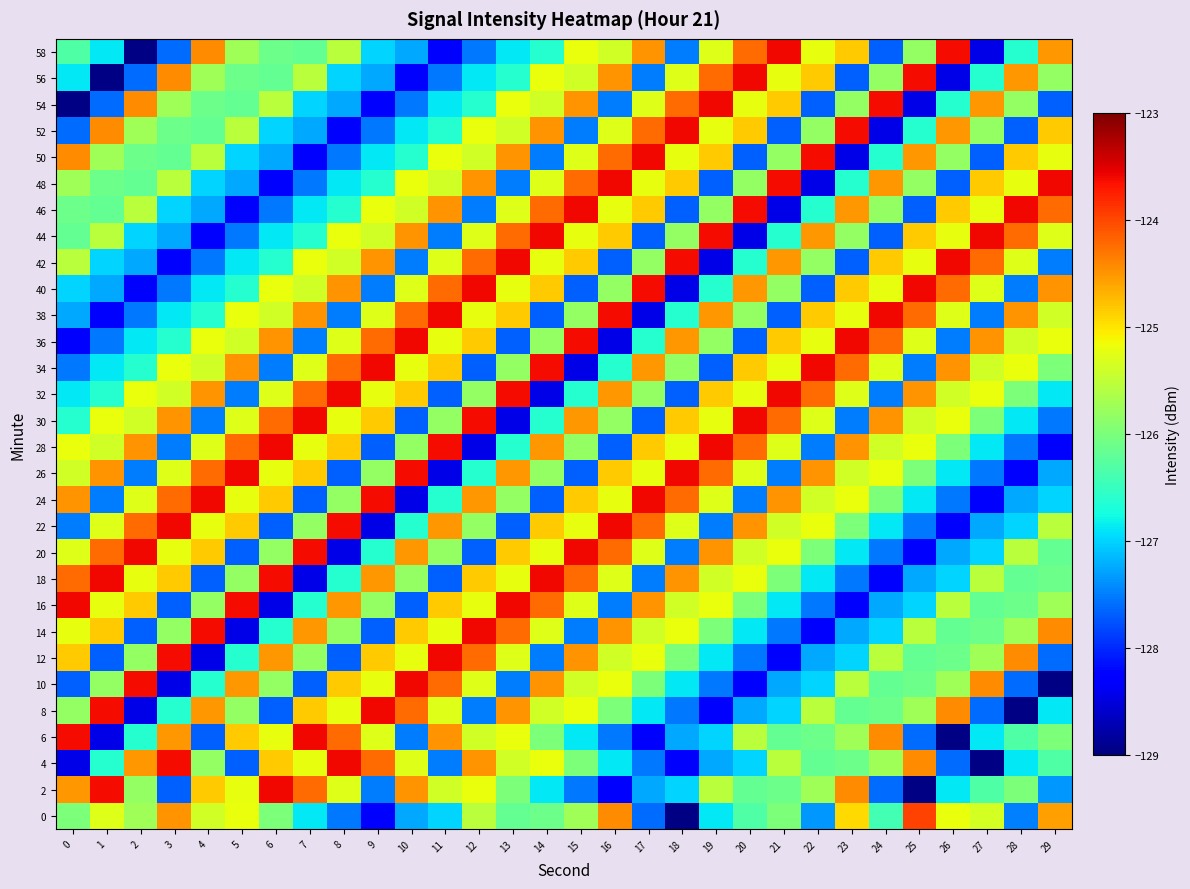

How many distinct data groups are displayed?

30